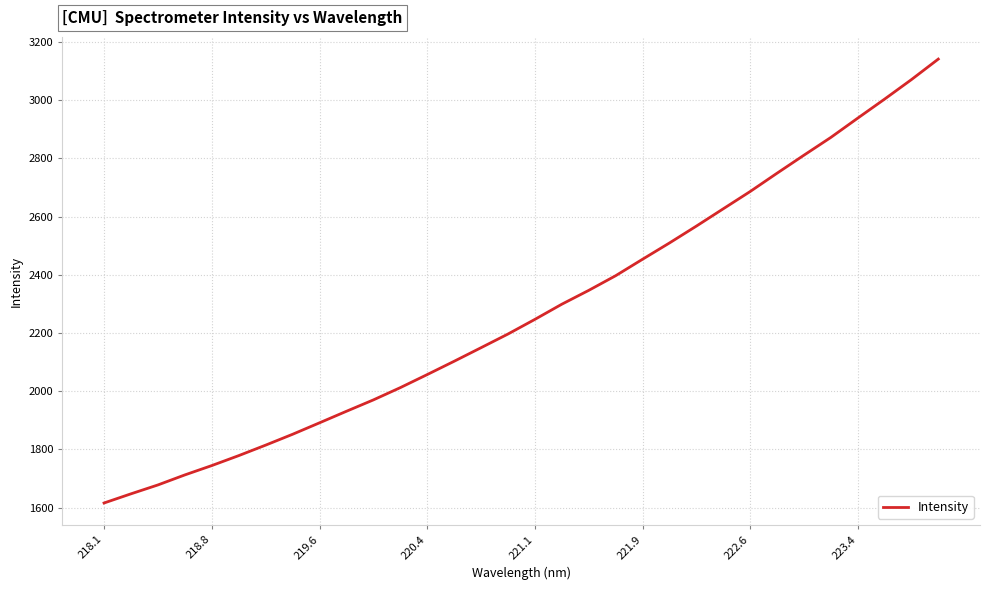

What is the maximum value shown in the chart?

3141.3